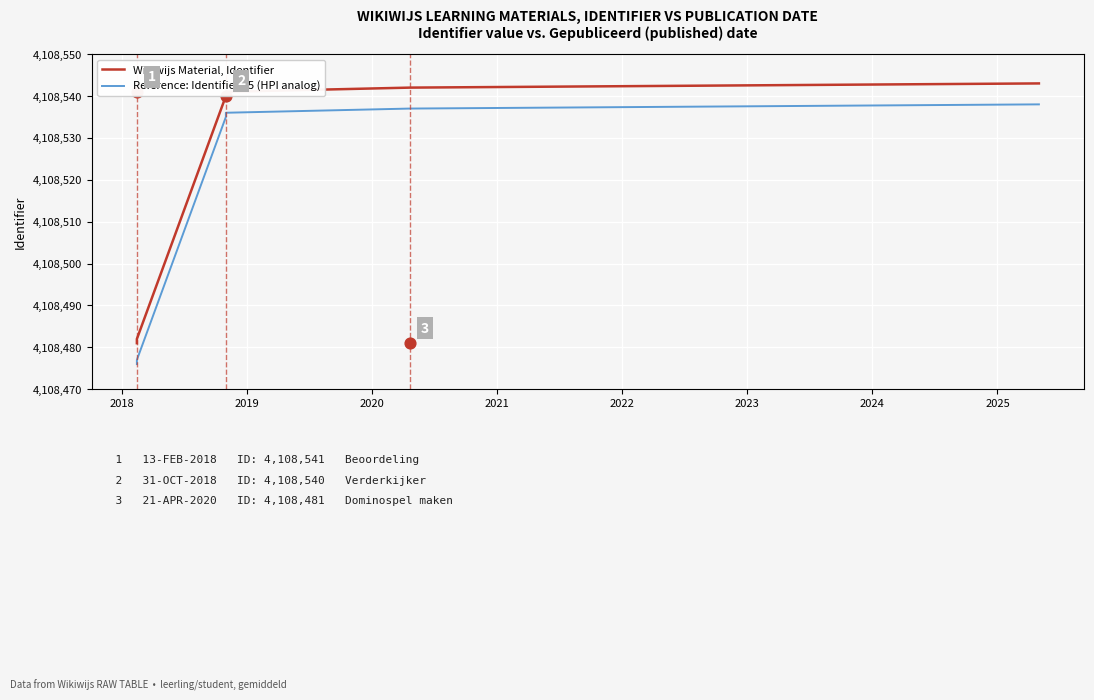

Which series reaches the minimum Y coordinate?

Reference: Identifier - 5 (HPI analog)